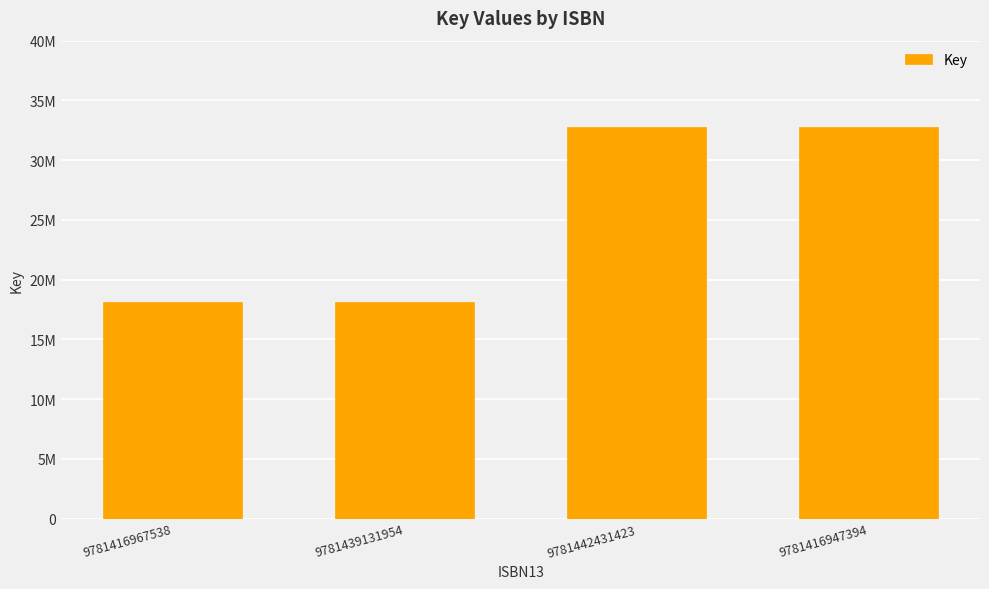

What is the greatest value displayed?

32807736